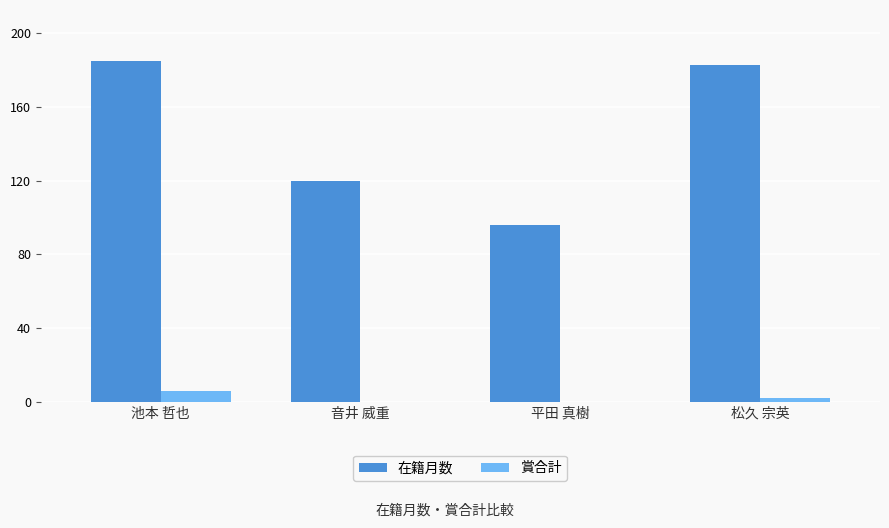

Is the value of 在籍月数 at 池本 哲也 greater than the value of 賞合計 at 池本 哲也?

Yes